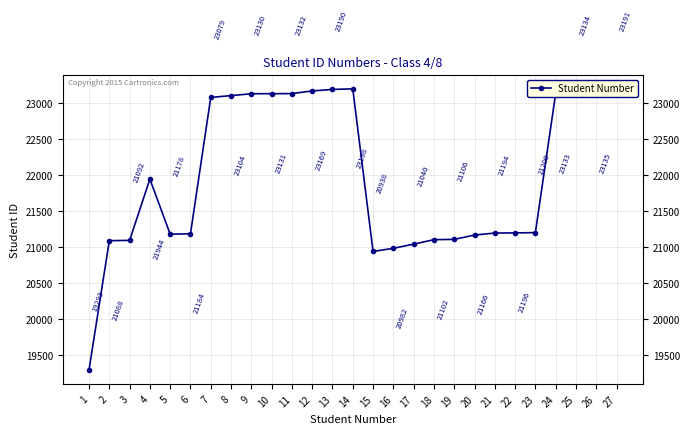

What is the sum of the values at 9 and 3?

44222